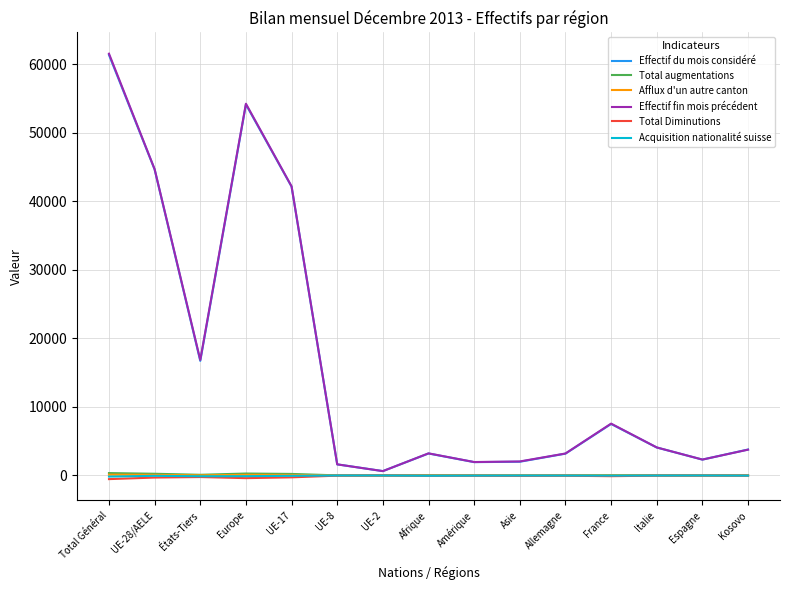

What is the maximum value shown in the chart?

61533